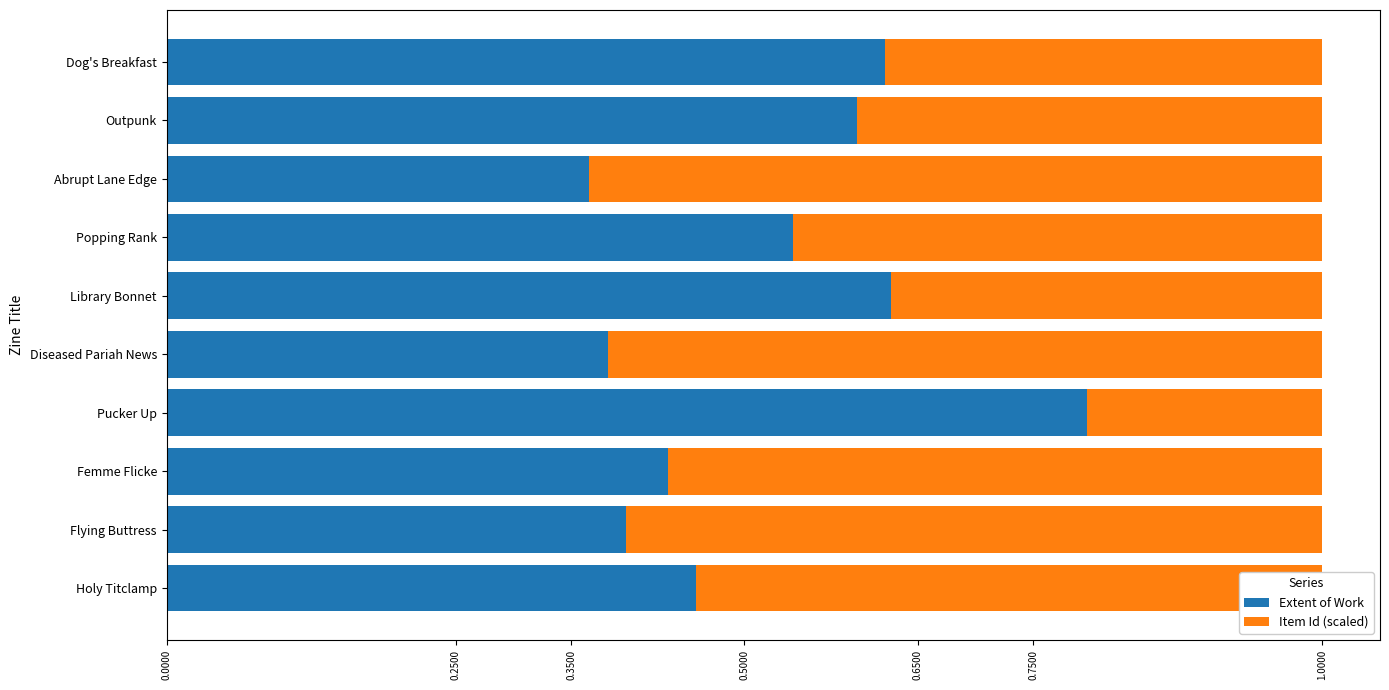

What are all the series names shown in the legend?

Extent of Work, Item Id (scaled)